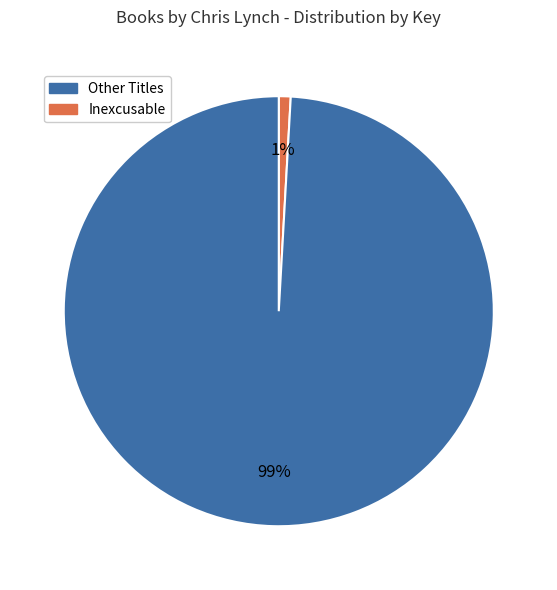

Does any single category account for the majority?

Yes